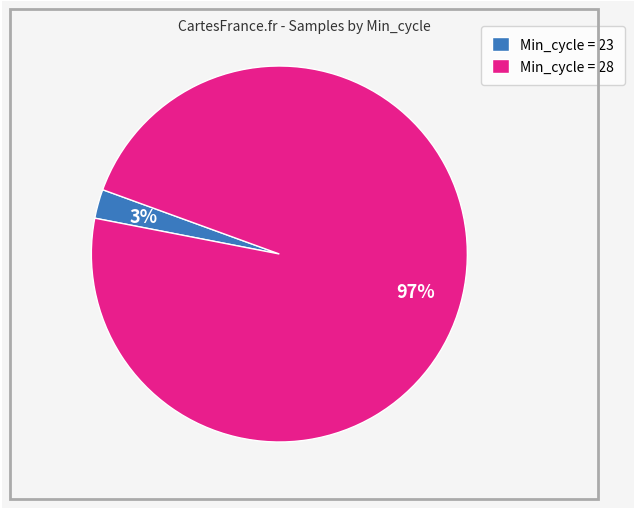

Is the sum of Min_cycle = 28 and Min_cycle = 23 greater than half?

Yes